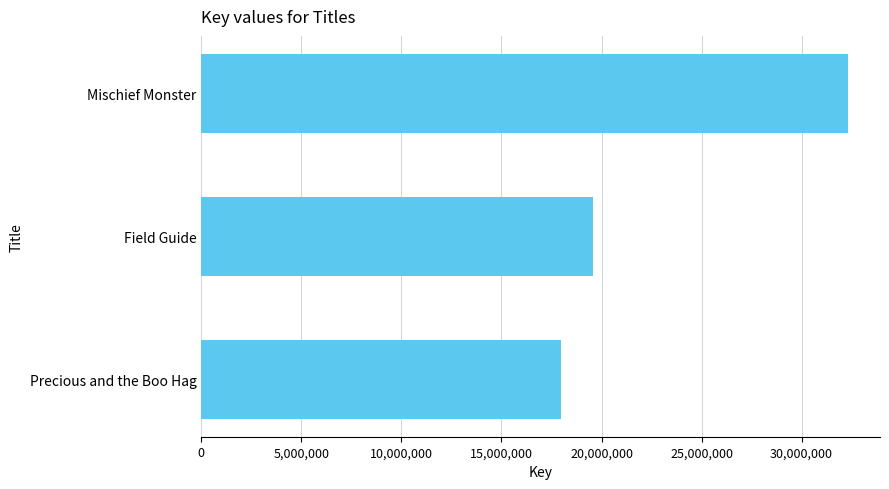

What is the ratio of the value at Field Guide to the value at Precious and the Boo Hag?

1.1